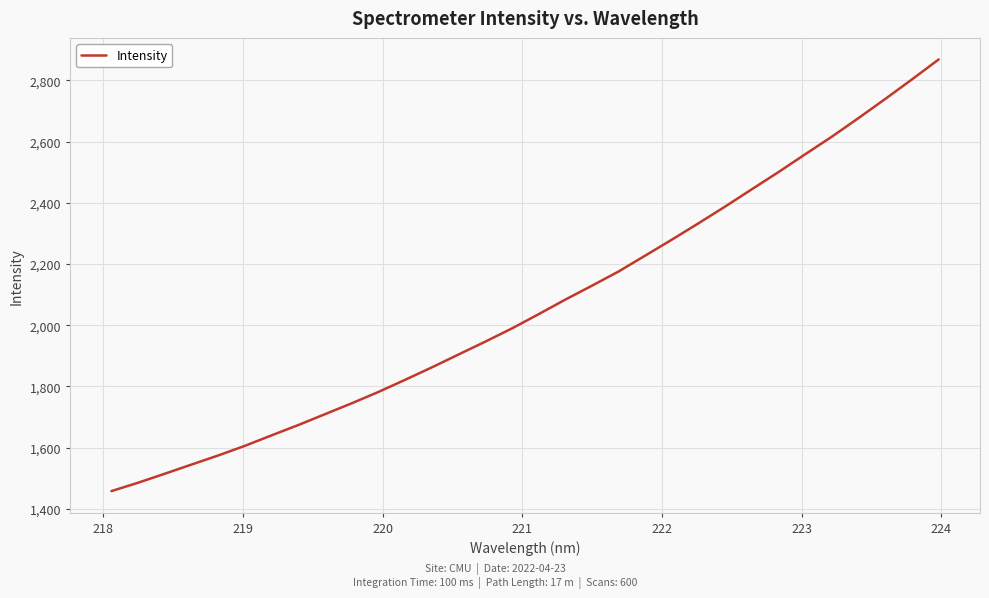

What is the maximum value shown in the chart?

2868.5